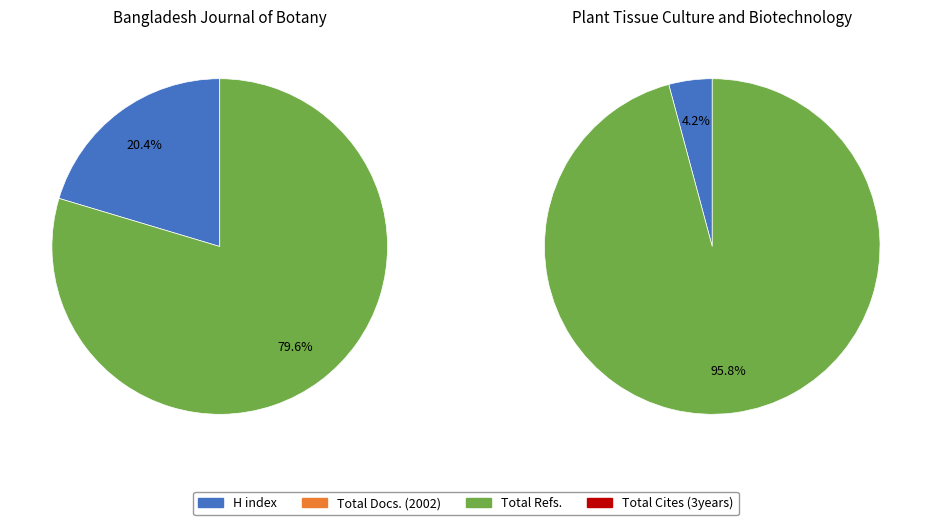

Which series changed the most between Bangladesh Journal of Botany and Plant Tissue Culture and Biotechnology?

Total Refs.